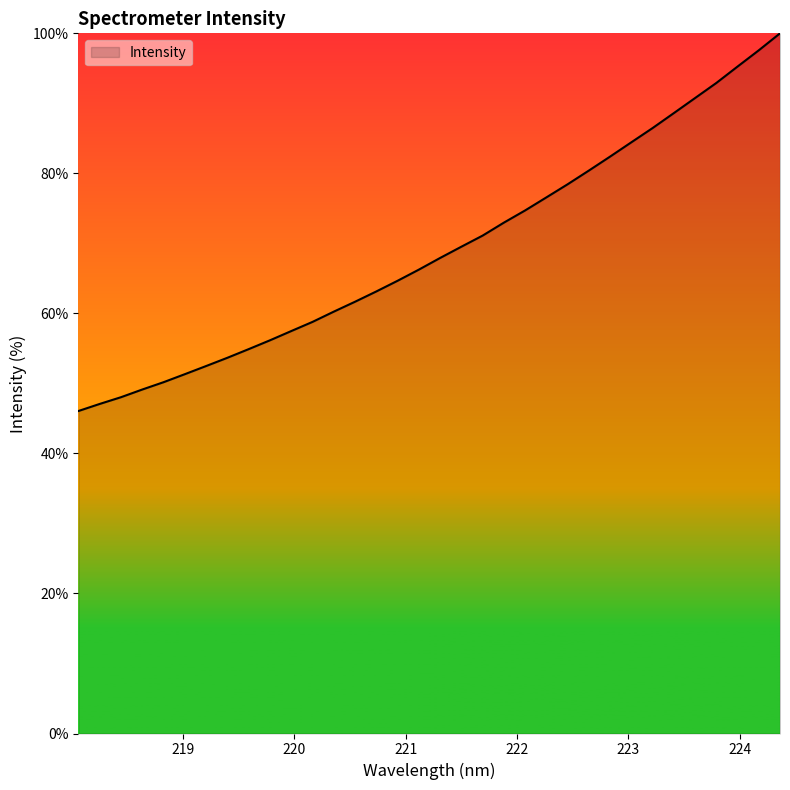

Count the number of values greater than 67.

17